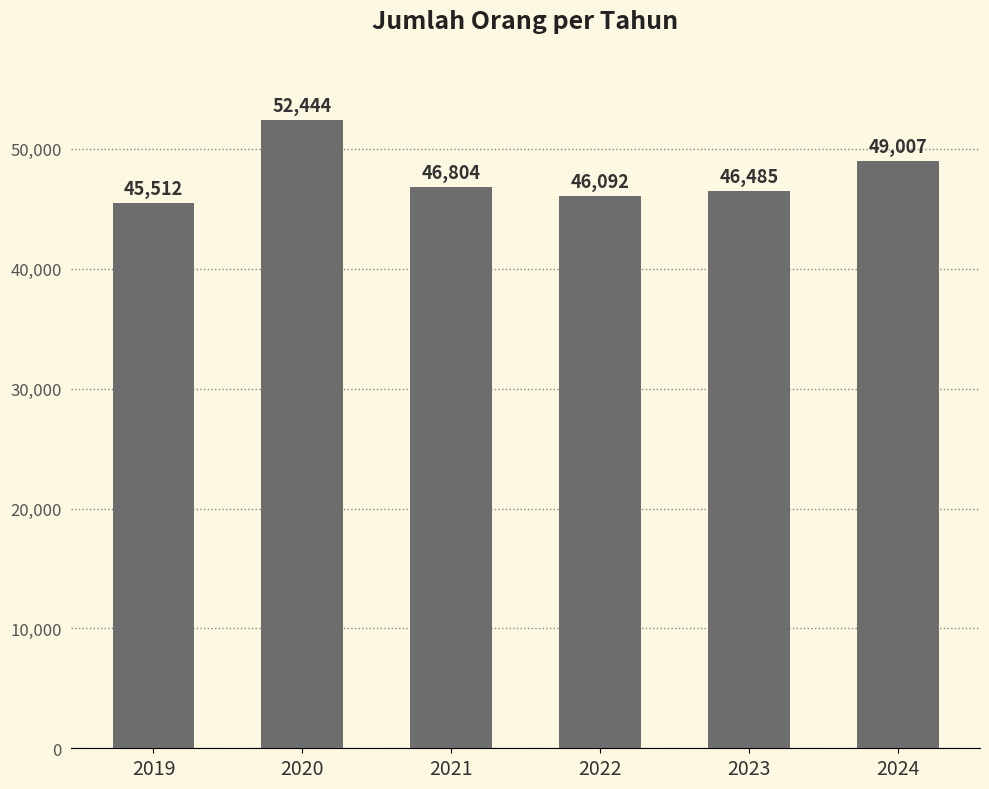

At which label is the value closest to 48978?

2024